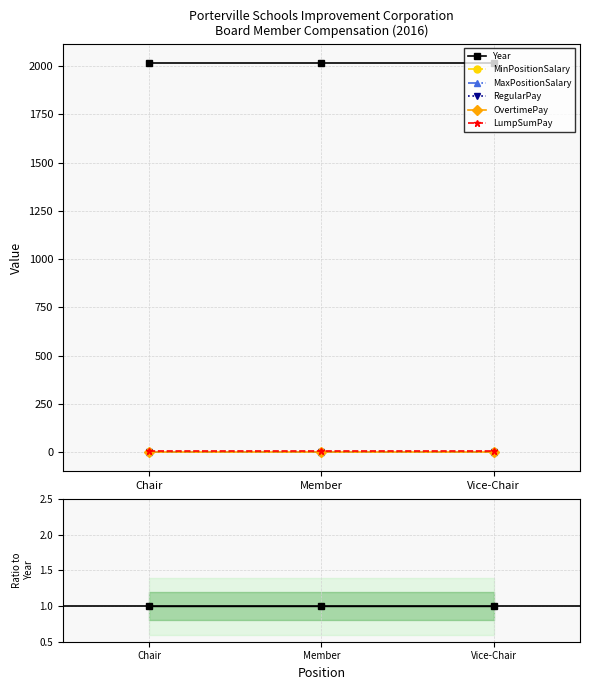

Rank the series at Vice-Chair from highest to lowest value.

Year, LumpSumPay, OvertimePay, RegularPay, MaxPositionSalary, MinPositionSalary